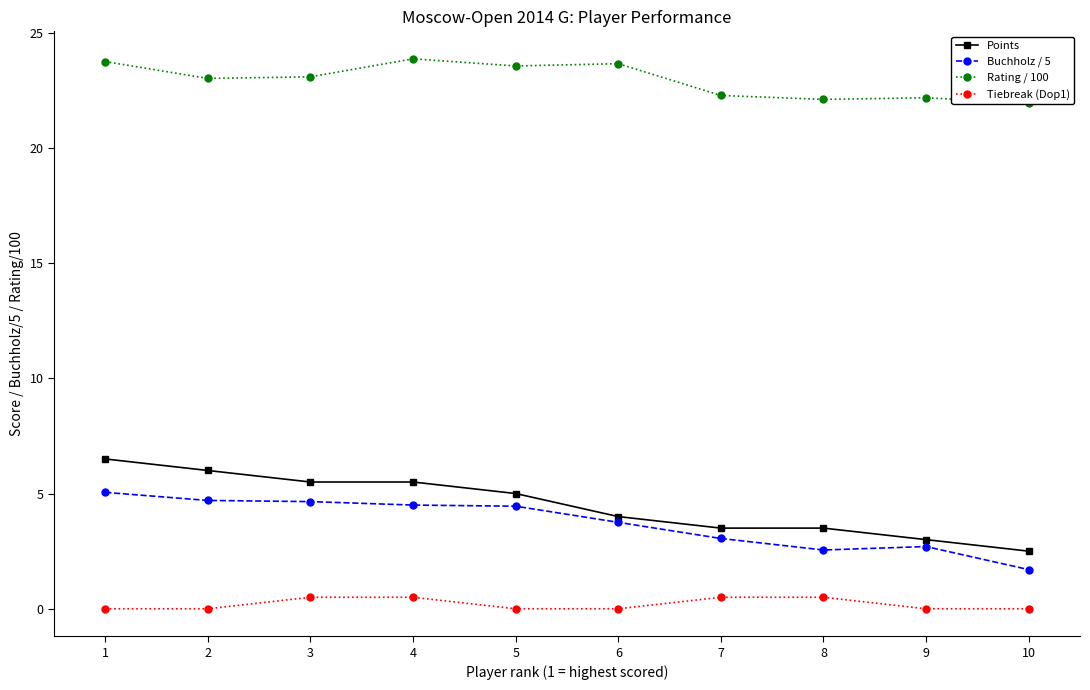

What is the difference between the second highest and minimum values in the Buchholz / 5 series?

3.0